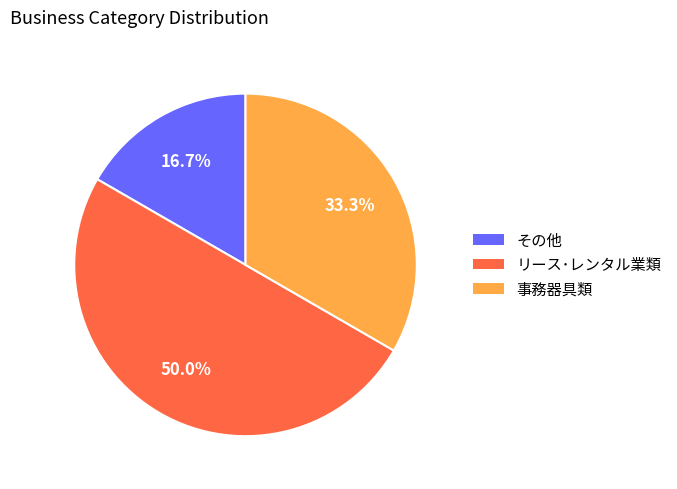

True or false: リース･レンタル業類 accounts for 50% of the total.

True